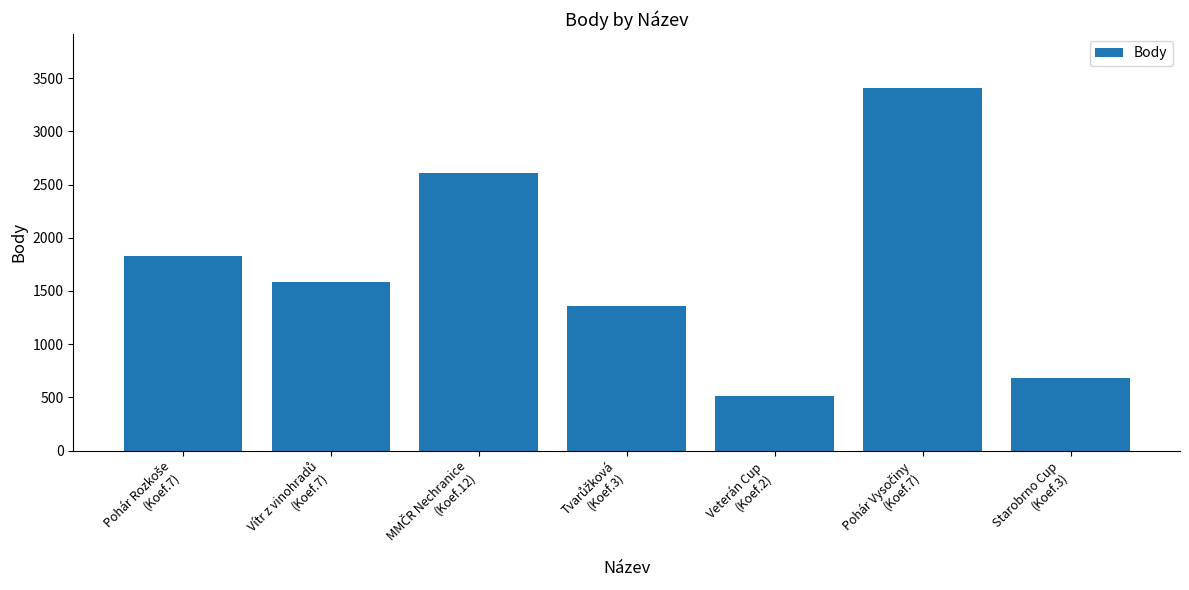

What is the value of the 3rd bar from the left?

2610